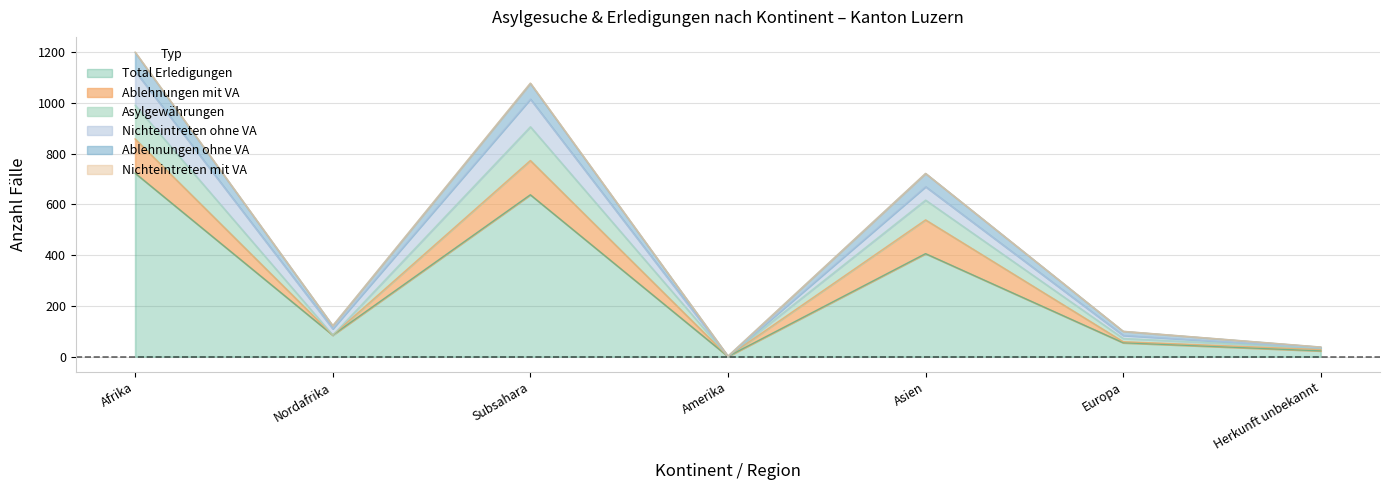

Does the chart have visible grid lines?

Yes